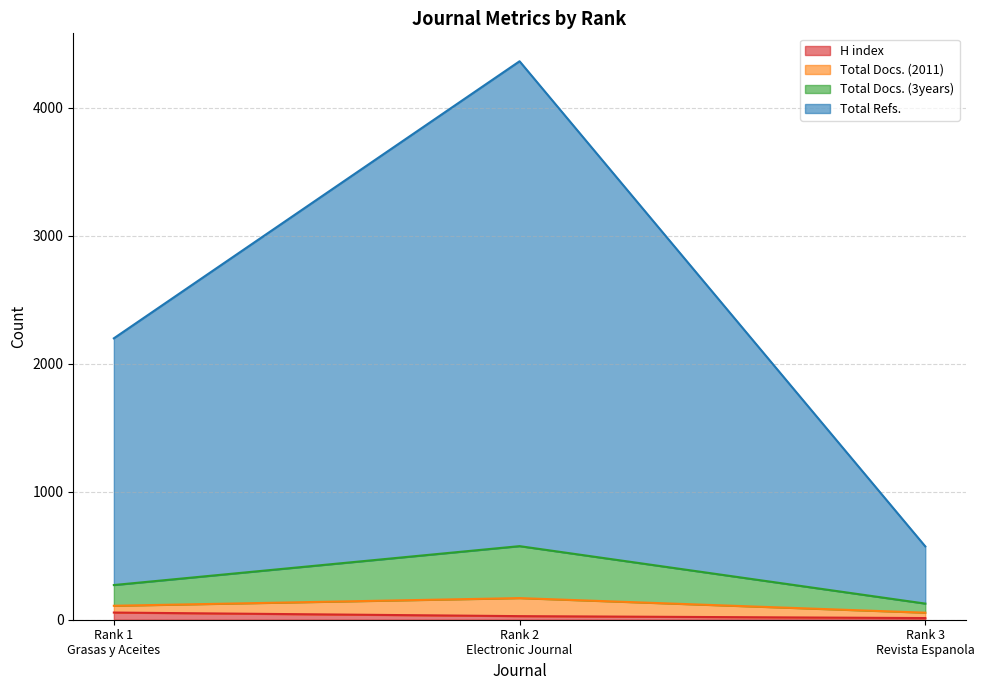

The H index series shows 39 at Rank 2
Electronic Journal. True or false?

False